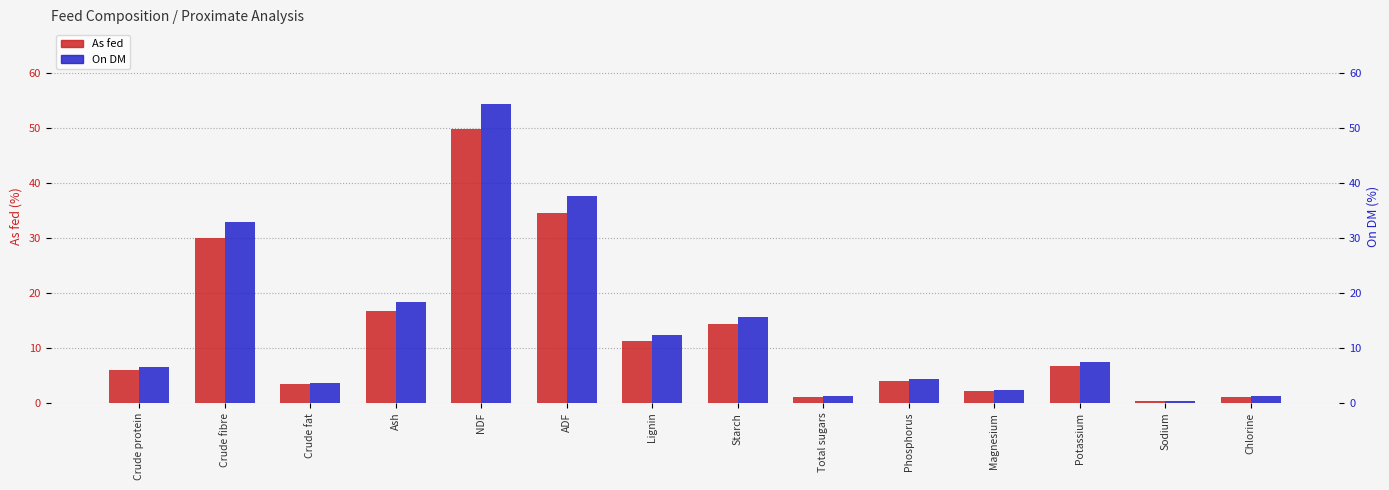

What is the label of the 11th bar from the right?

Ash